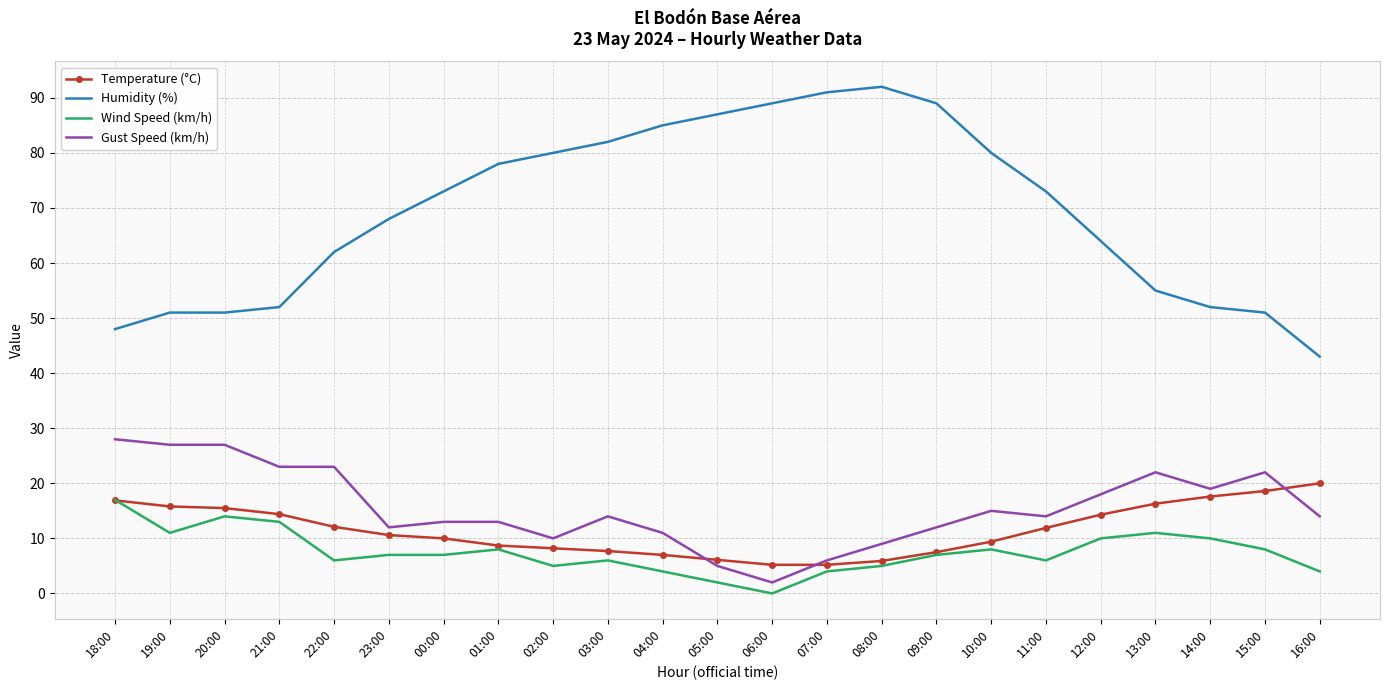

Which series has the largest total across all categories?

Humidity (%)